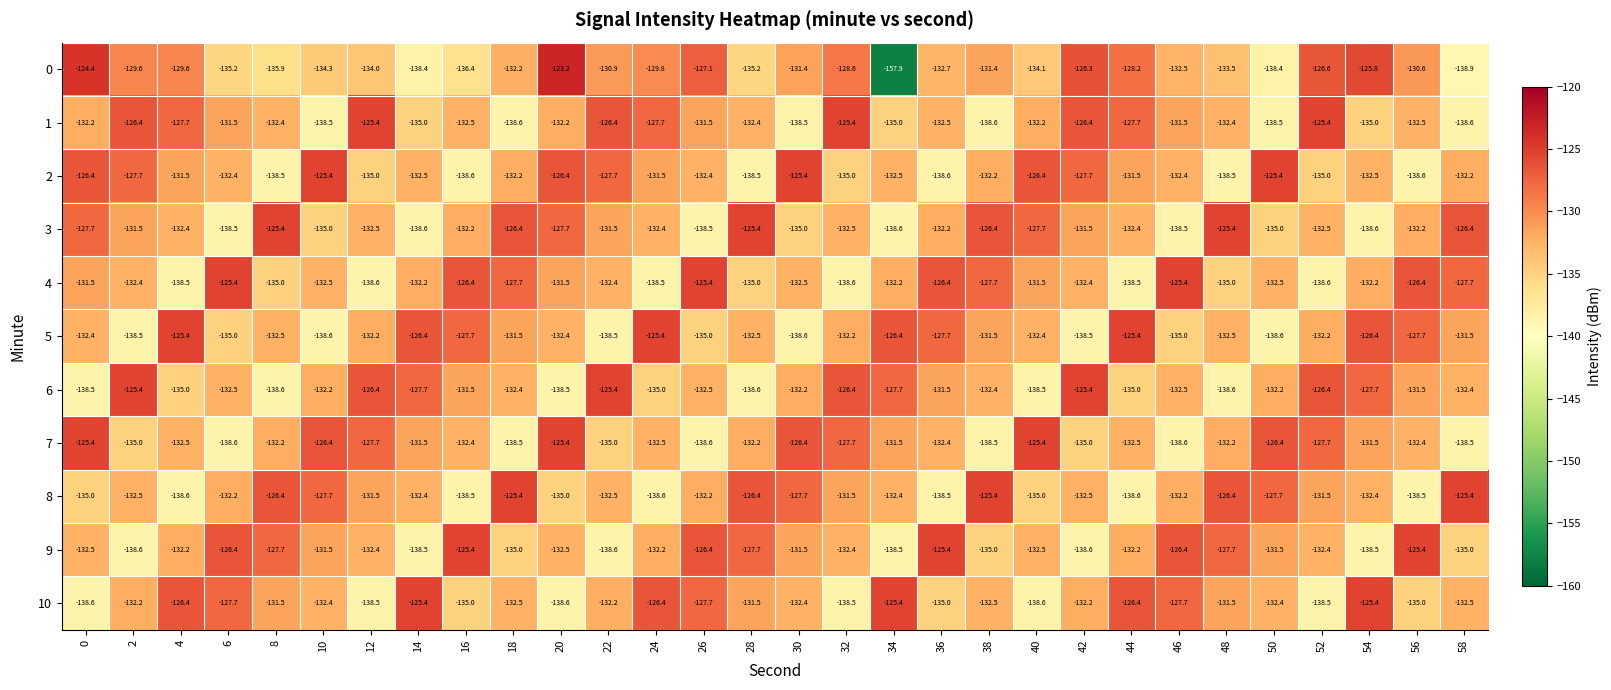

At which category is the sum across all series the highest?

20